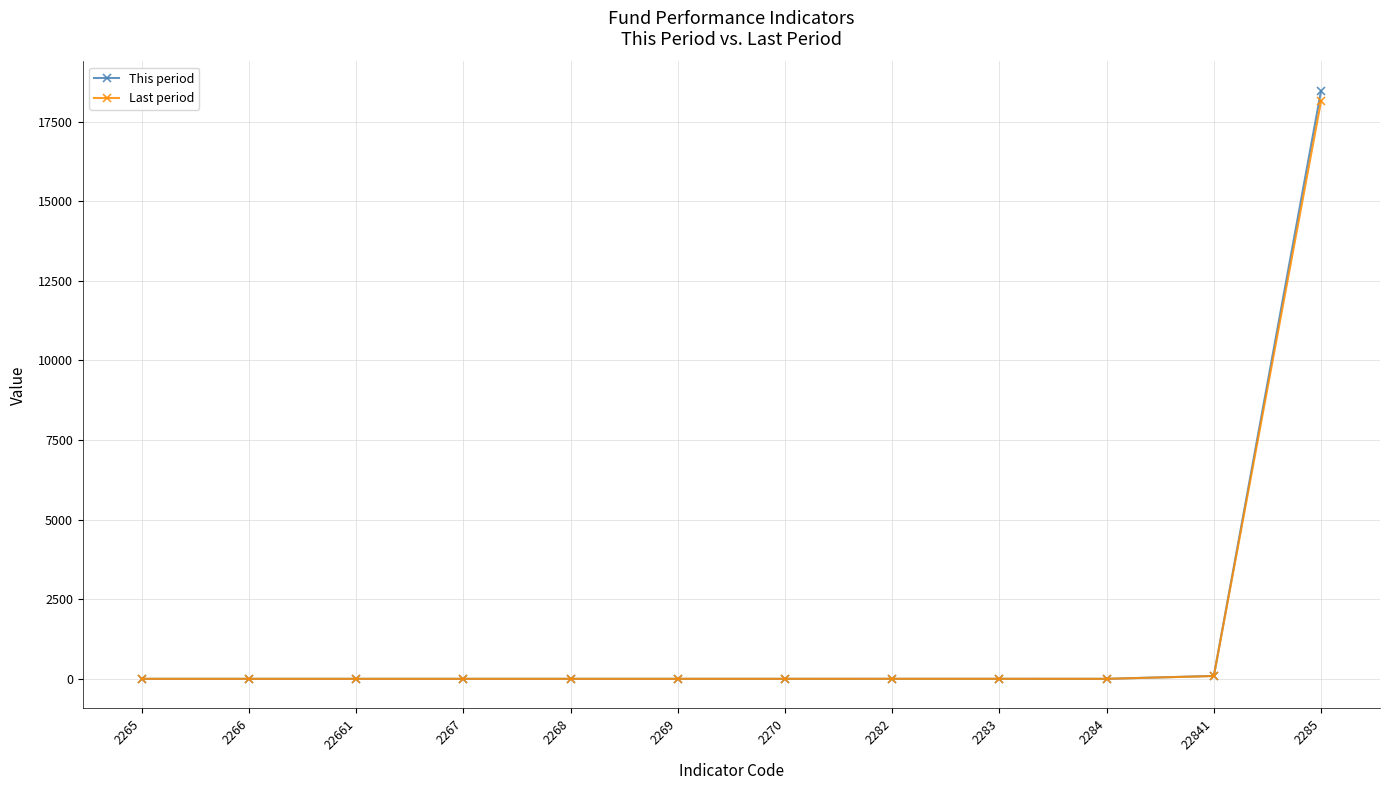

True or false: Last period has more than 0 interior local peaks.

True